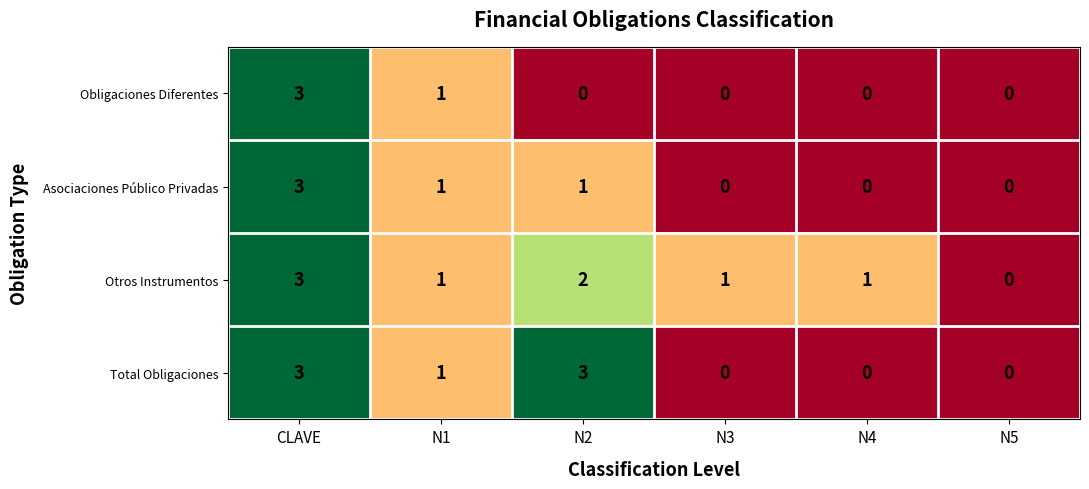

The Asociaciones Público Privadas series shows 3 at CLAVE. True or false?

True